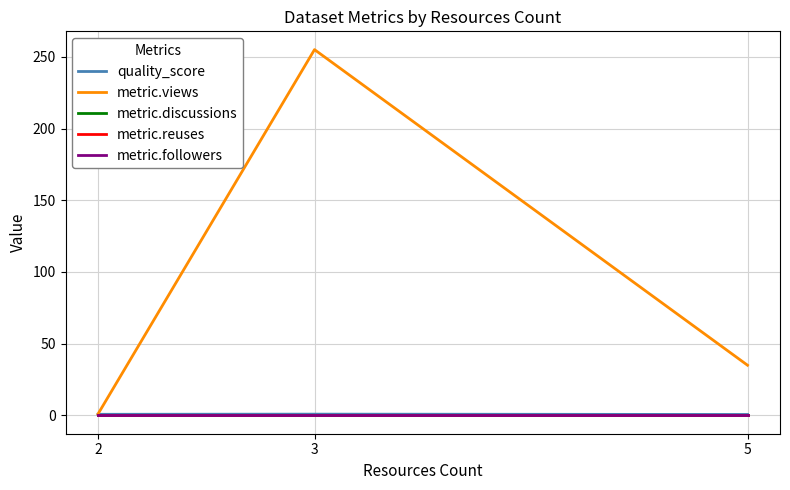

What is the total value across all series at 3?

255.9